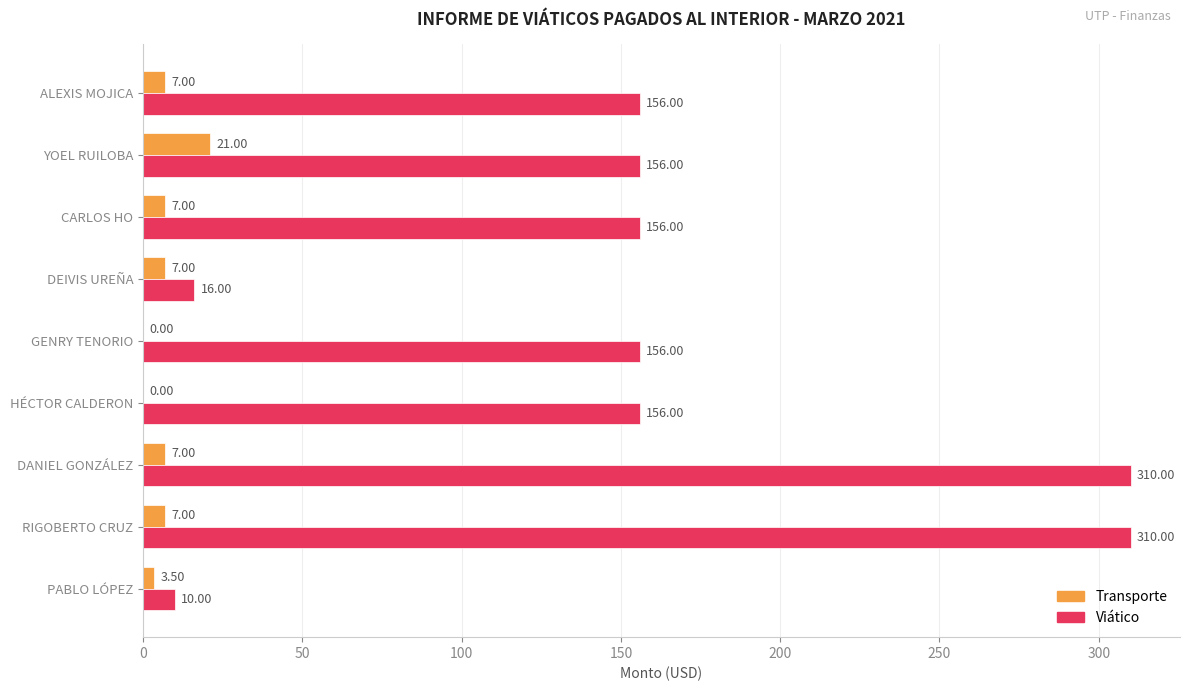

What is the sum of the Viático values at HÉCTOR CALDERON and DEIVIS UREÑA?

172.0